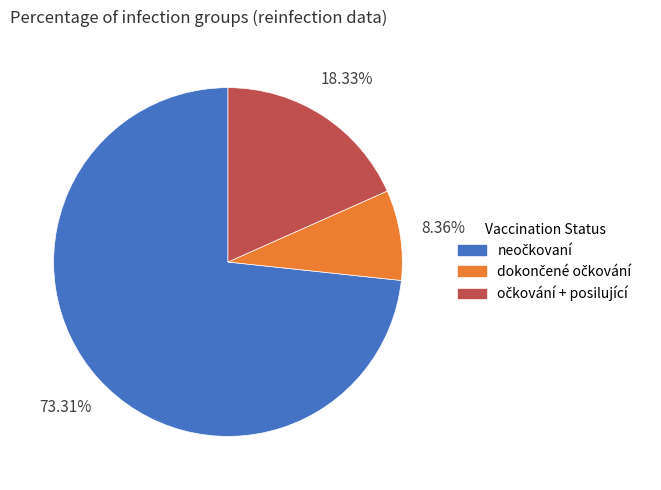

Is there any slice that represents more than half of the pie?

Yes